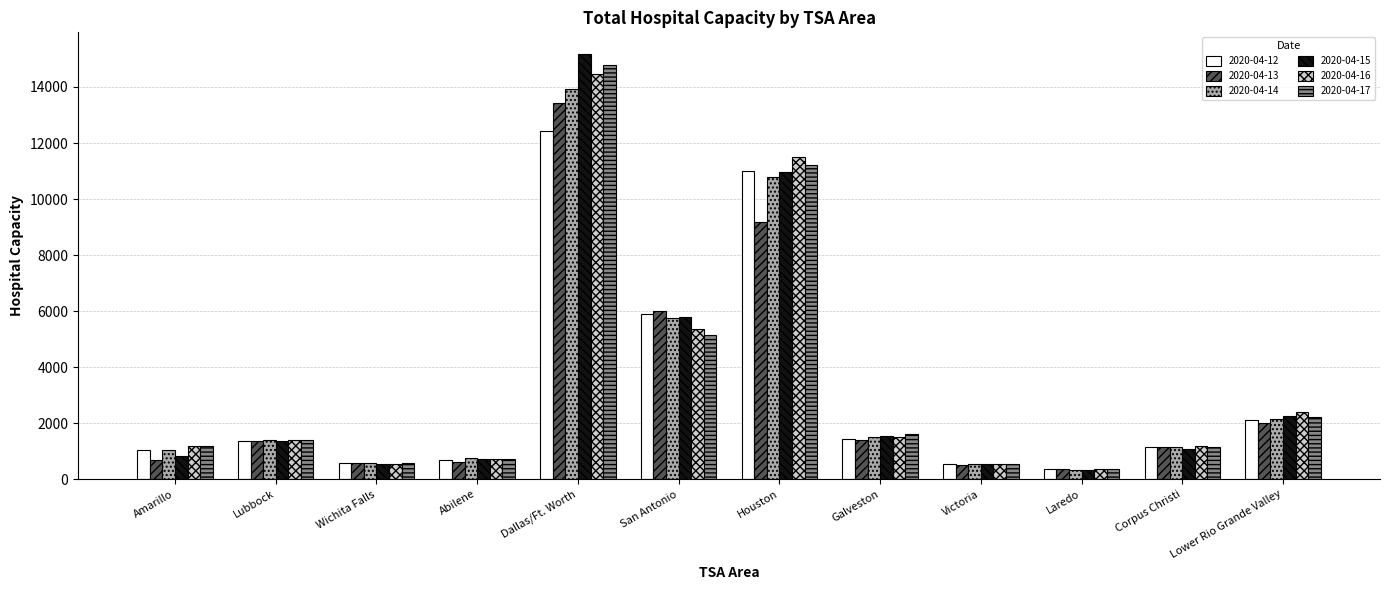

What is the average value of the 2020-04-16 series?

3431